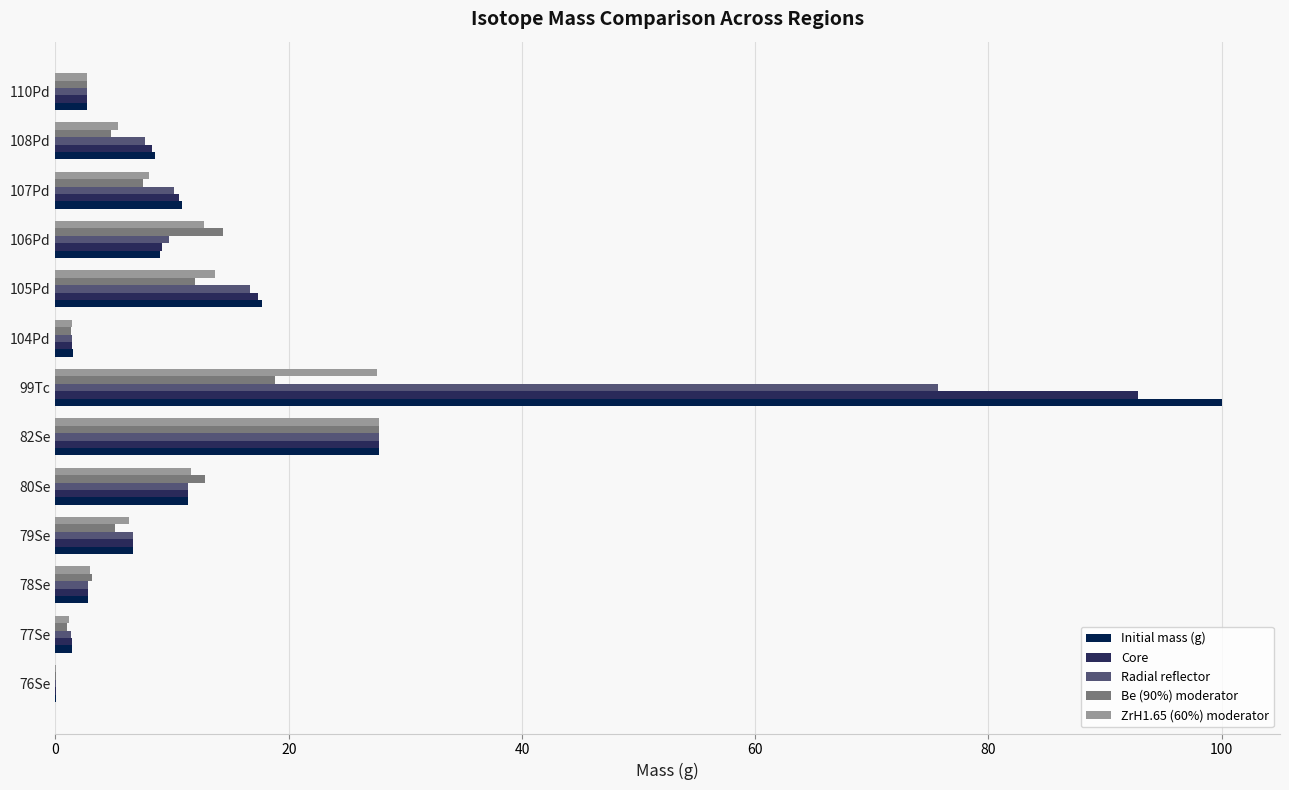

The ZrH1.65 (60%) moderator series shows 12.7 at 106Pd. True or false?

True